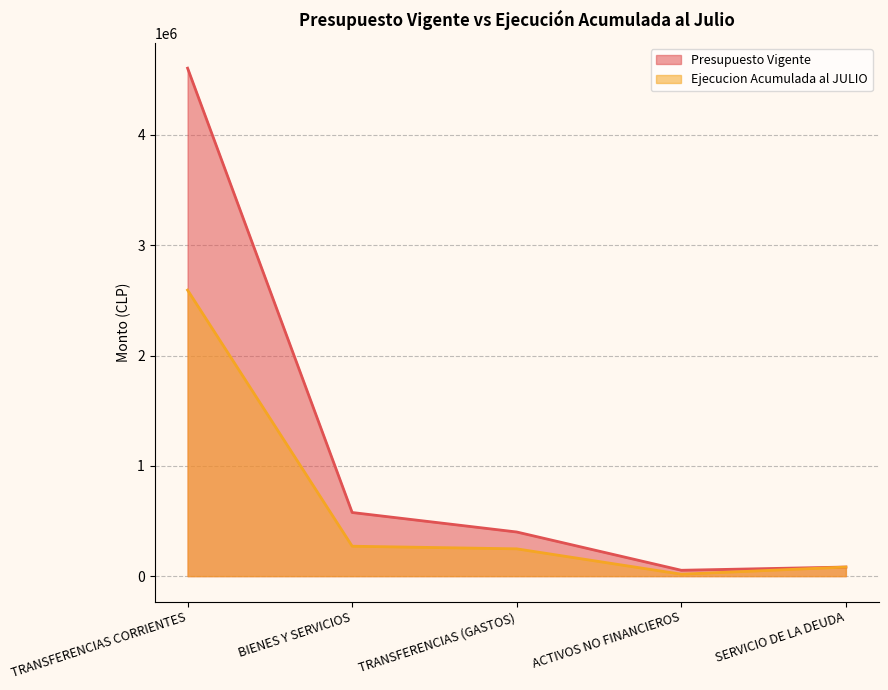

How many lines are shown in the chart?

2